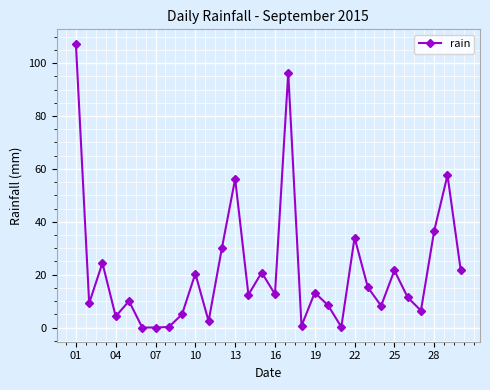

True or false: the data has more than 2 interior local peaks.

True